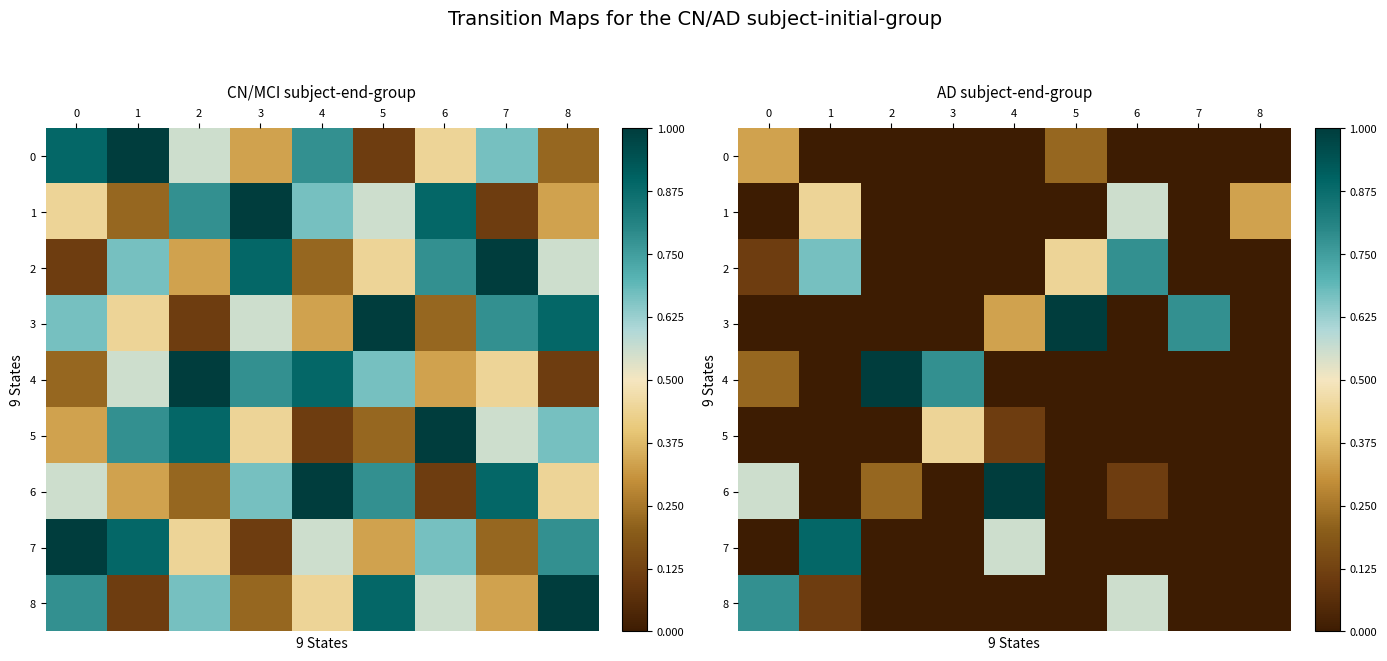

What is the difference between the highest and lowest values at 4?

1.0